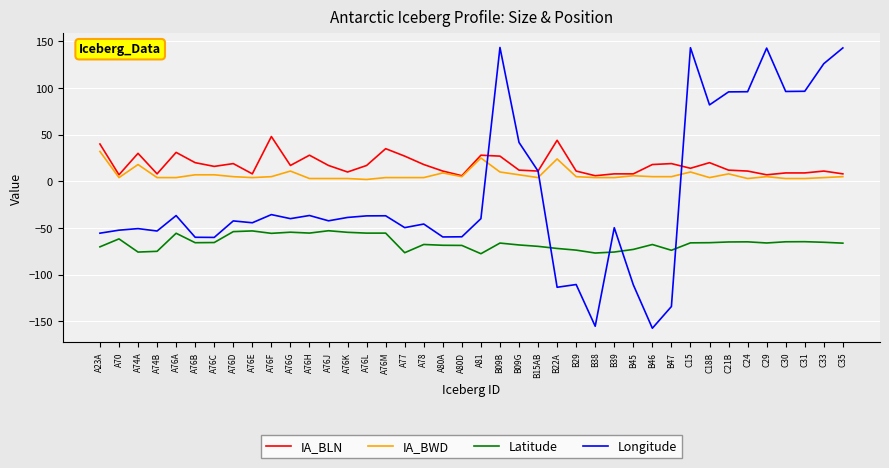

The Longitude series shows 143.2 at C15. True or false?

True